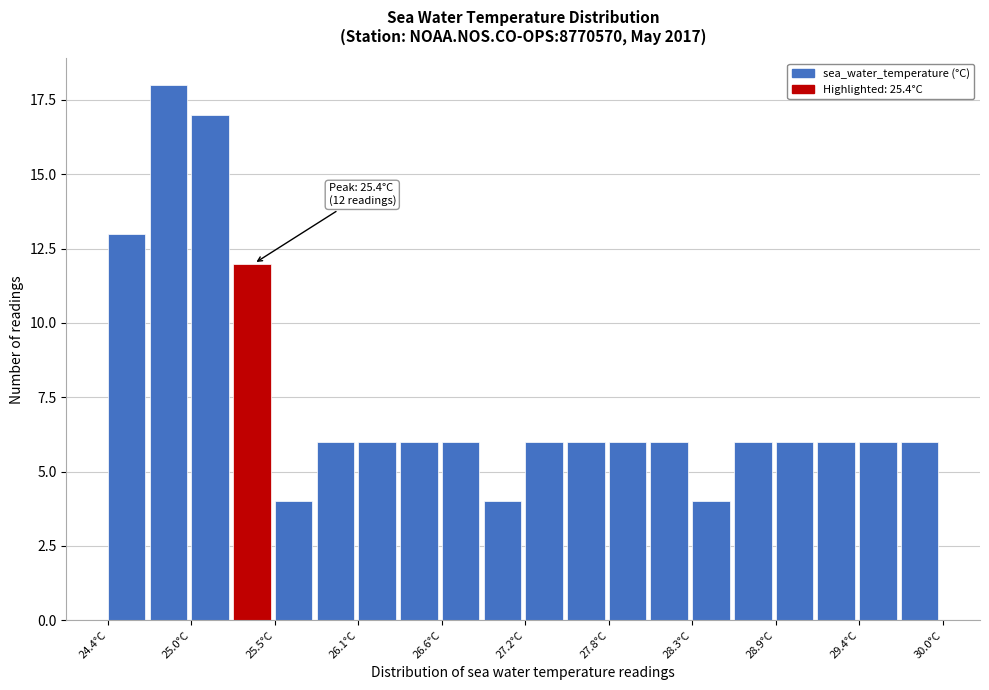

Around what value on the x-axis is the tallest bar? Give the approximate position of its centre, as read against the axis.

24.8